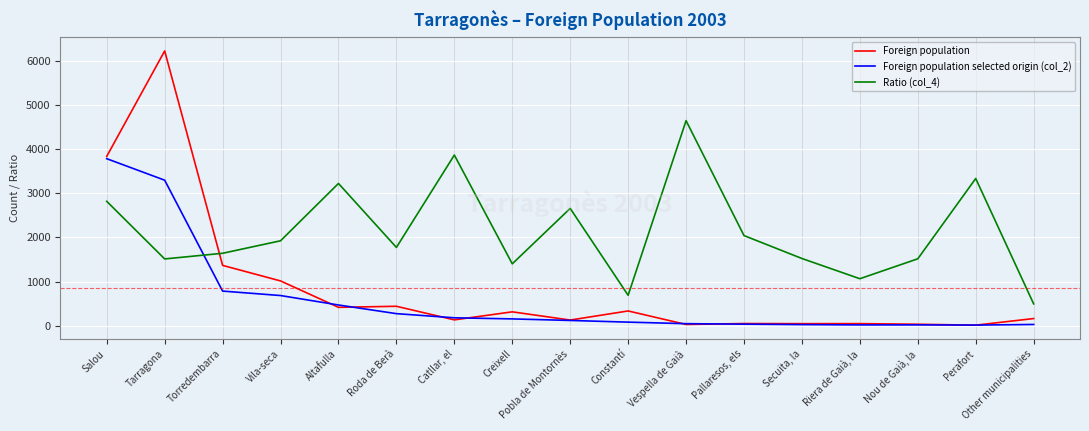

Between Altafulla and Riera de Gaià, la, which series saw the biggest shift?

Ratio (col_4)